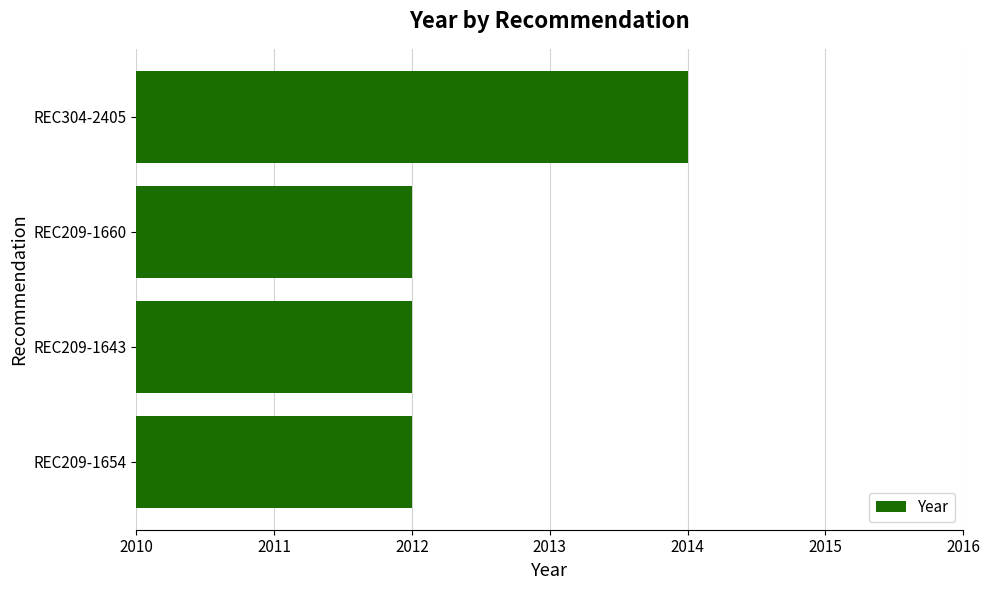

What is the sum of all values?

8050